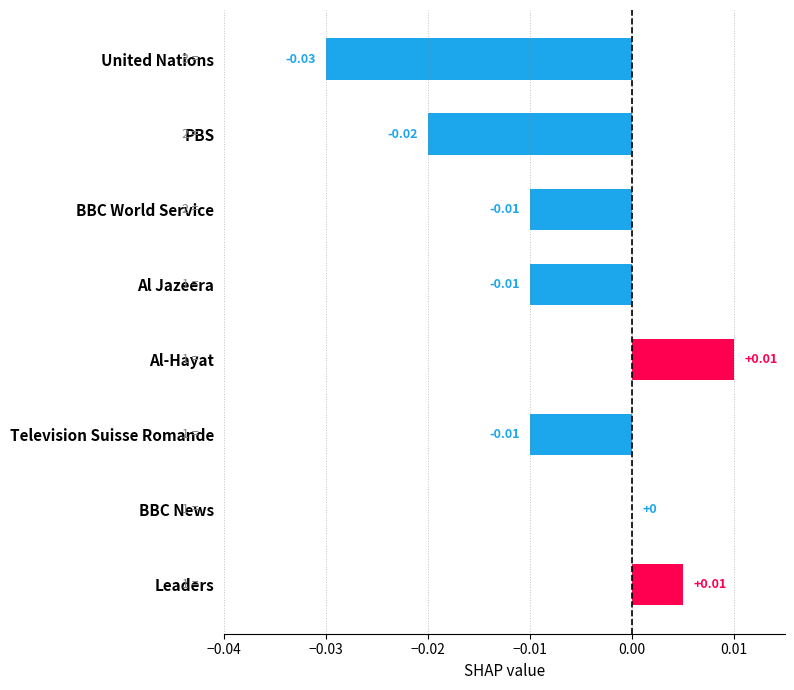

How many categories are shown in the chart?

8